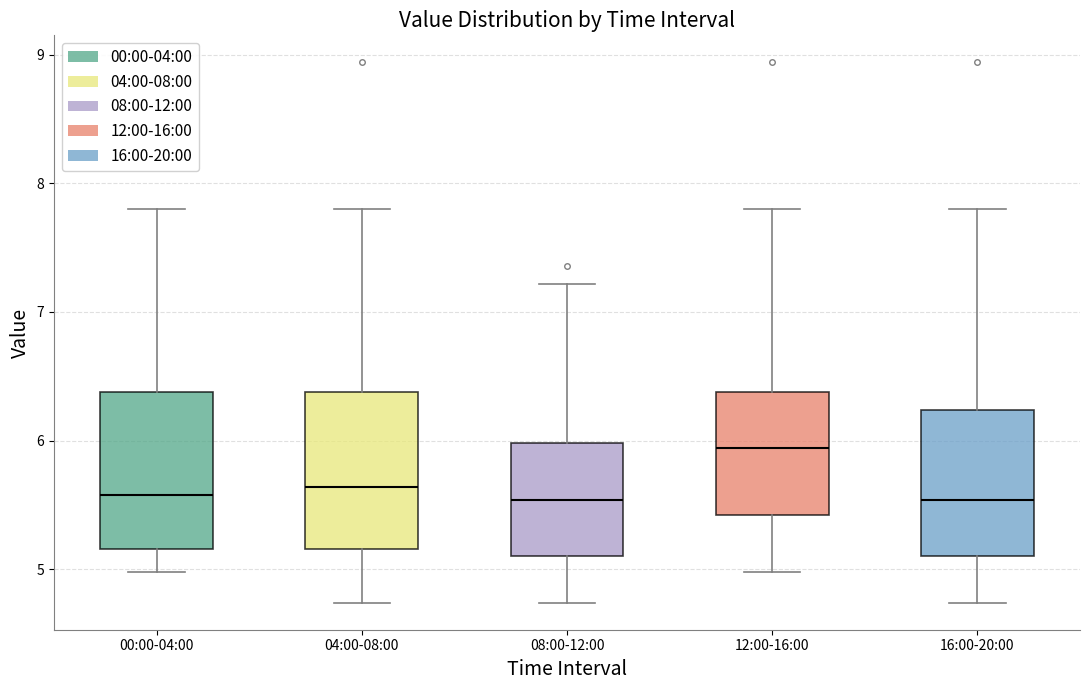

Reading left to right, transcribe this box plot: for each box, give where its median line is, the range the box spans, and where its two whiskers end, as read against the y-axis. The values are not printed on the chart, so give them approximately, as read against the axis.

00:00-04:00: median 5.6, box 5.2 to 6.4, whiskers 5.0 to 7.8
04:00-08:00: median 5.6, box 5.2 to 6.4, whiskers 4.7 to 7.8
08:00-12:00: median 5.5, box 5.1 to 6.0, whiskers 4.7 to 7.2
12:00-16:00: median 5.9, box 5.4 to 6.4, whiskers 5.0 to 7.8
16:00-20:00: median 5.5, box 5.1 to 6.2, whiskers 4.7 to 7.8